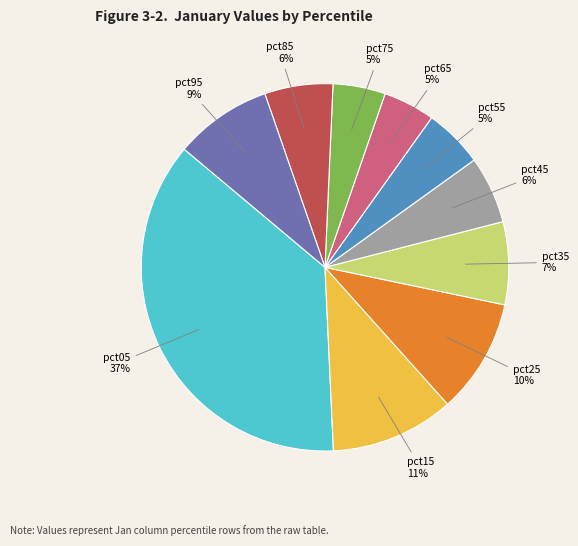

To the nearest percent, what is the difference between the largest and smallest slice percentages?

32%